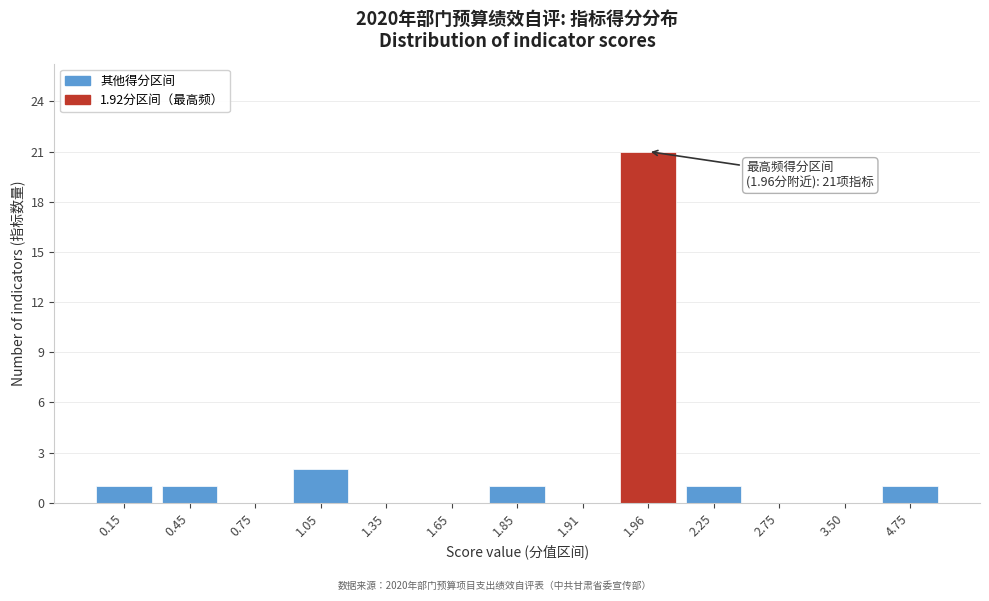

Reading left to right, what are all the values shown in this chart?

0.15=1	0.45=1	0.75=0	1.05=2	1.35=0	1.65=0	1.85=1	1.91=0	1.96=21	2.25=1	2.75=0	3.50=0	4.75=1